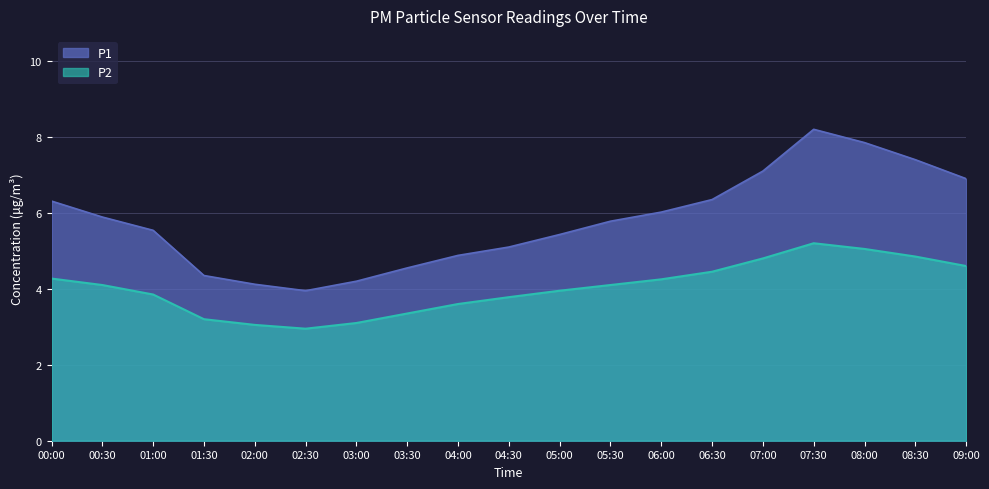

At how many categories does at least one series exceed 6?

8